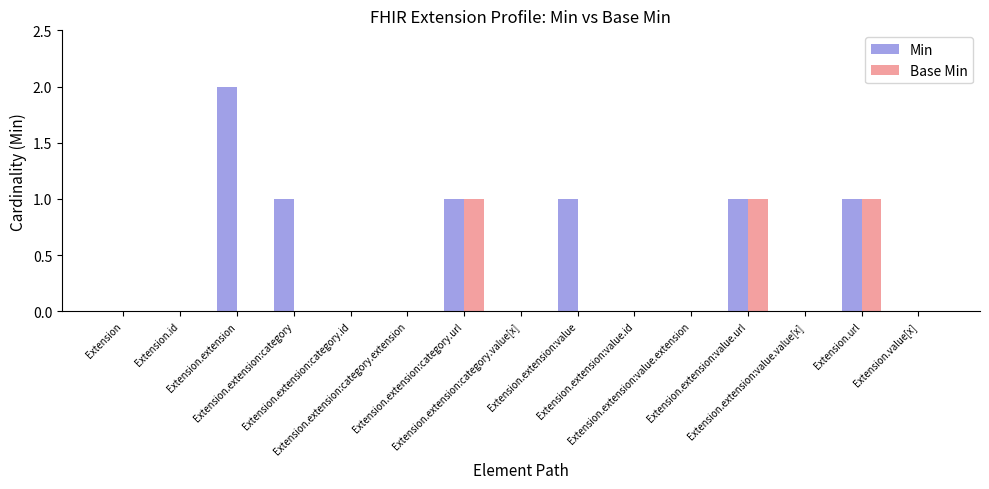

Are the bars grouped side by side (vs. stacked)?

Yes